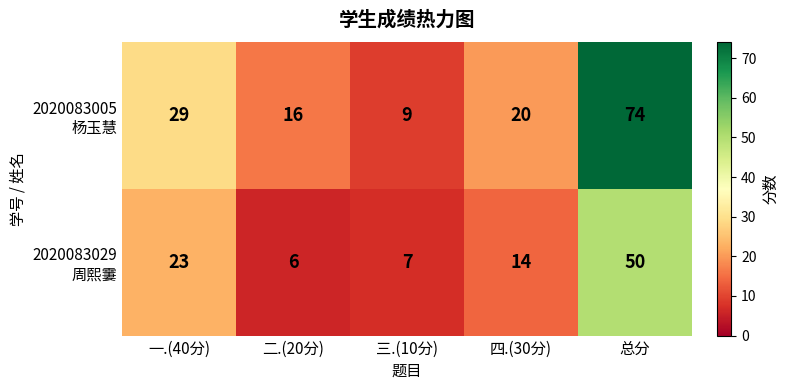

At which category is the sum across all series the highest?

总分